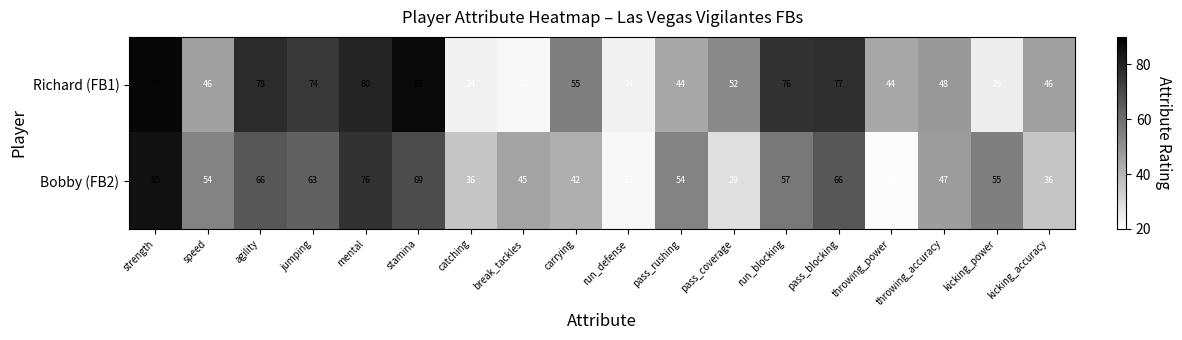

At throwing_accuracy, list the series in order from largest to smallest.

Richard (FB1), Bobby (FB2)